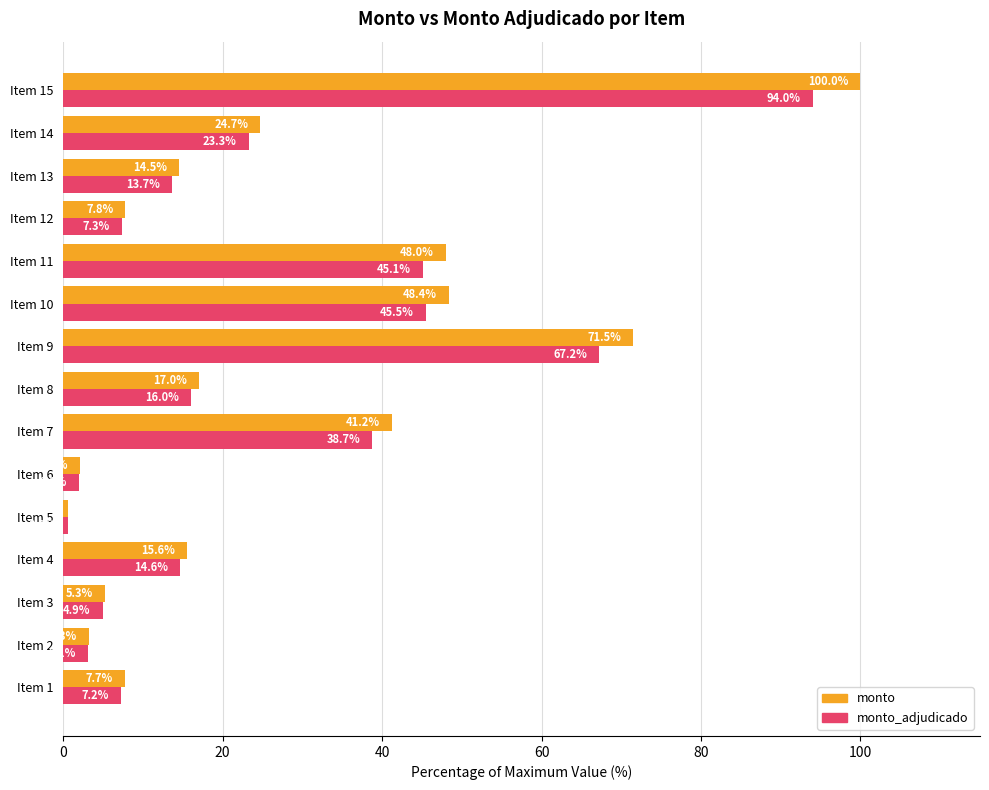

Rank the categories by monto_adjudicado value from highest to lowest.

Item 15, Item 9, Item 10, Item 11, Item 7, Item 14, Item 8, Item 4, Item 13, Item 12, Item 1, Item 3, Item 2, Item 6, Item 5